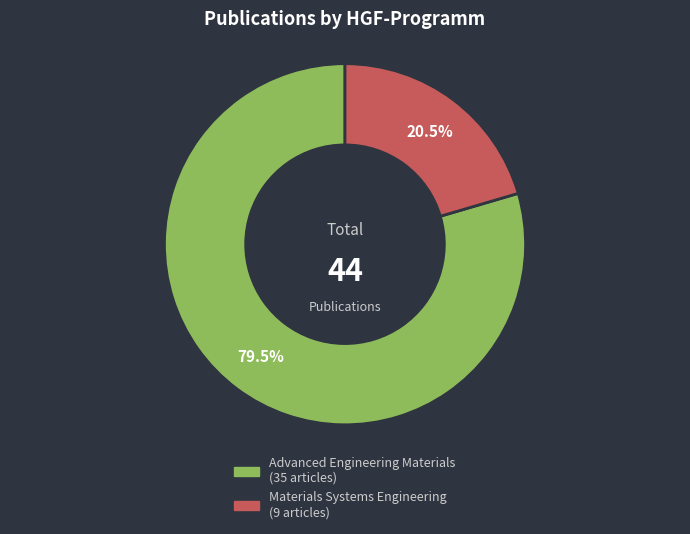

What is the largest slice in the pie chart?

Advanced Engineering Materials